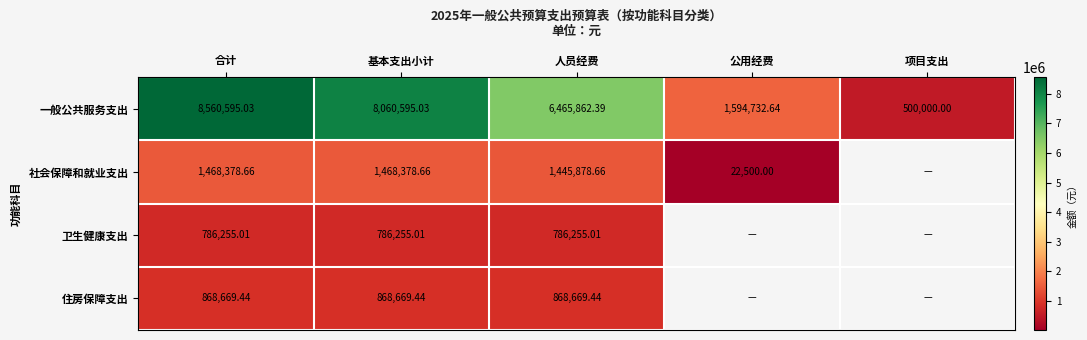

Is it true that 一般公共服务支出 equals 8560595.0 at 合计?

True